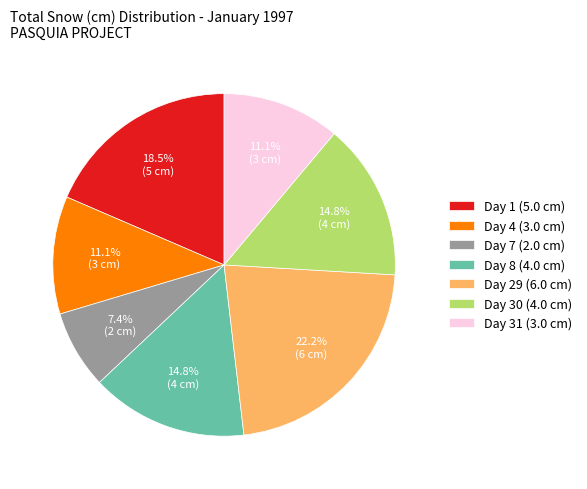

Is there a majority slice in this chart?

No